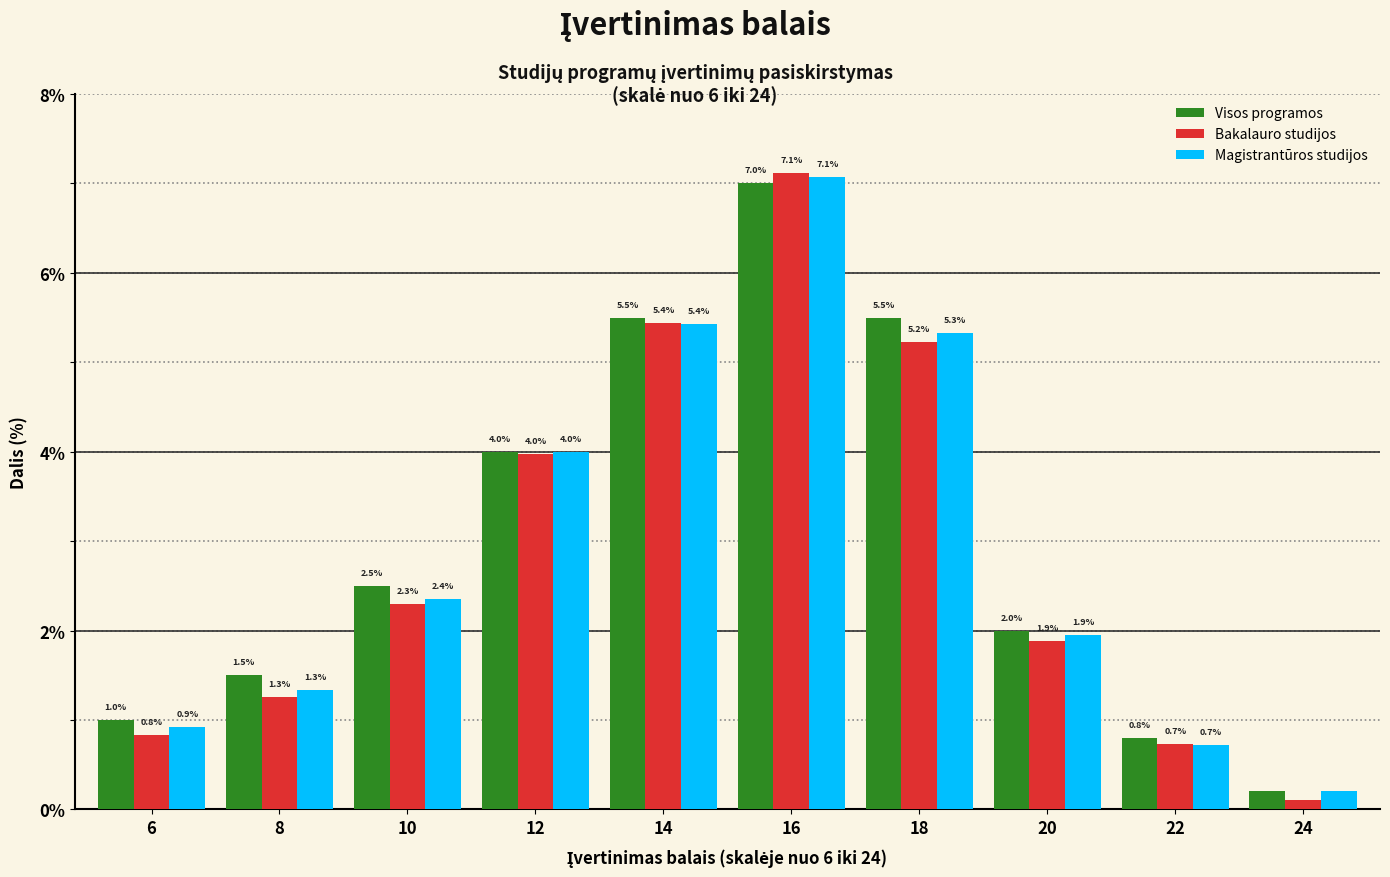

Which series has the widest spread of values?

Bakalauro studijos